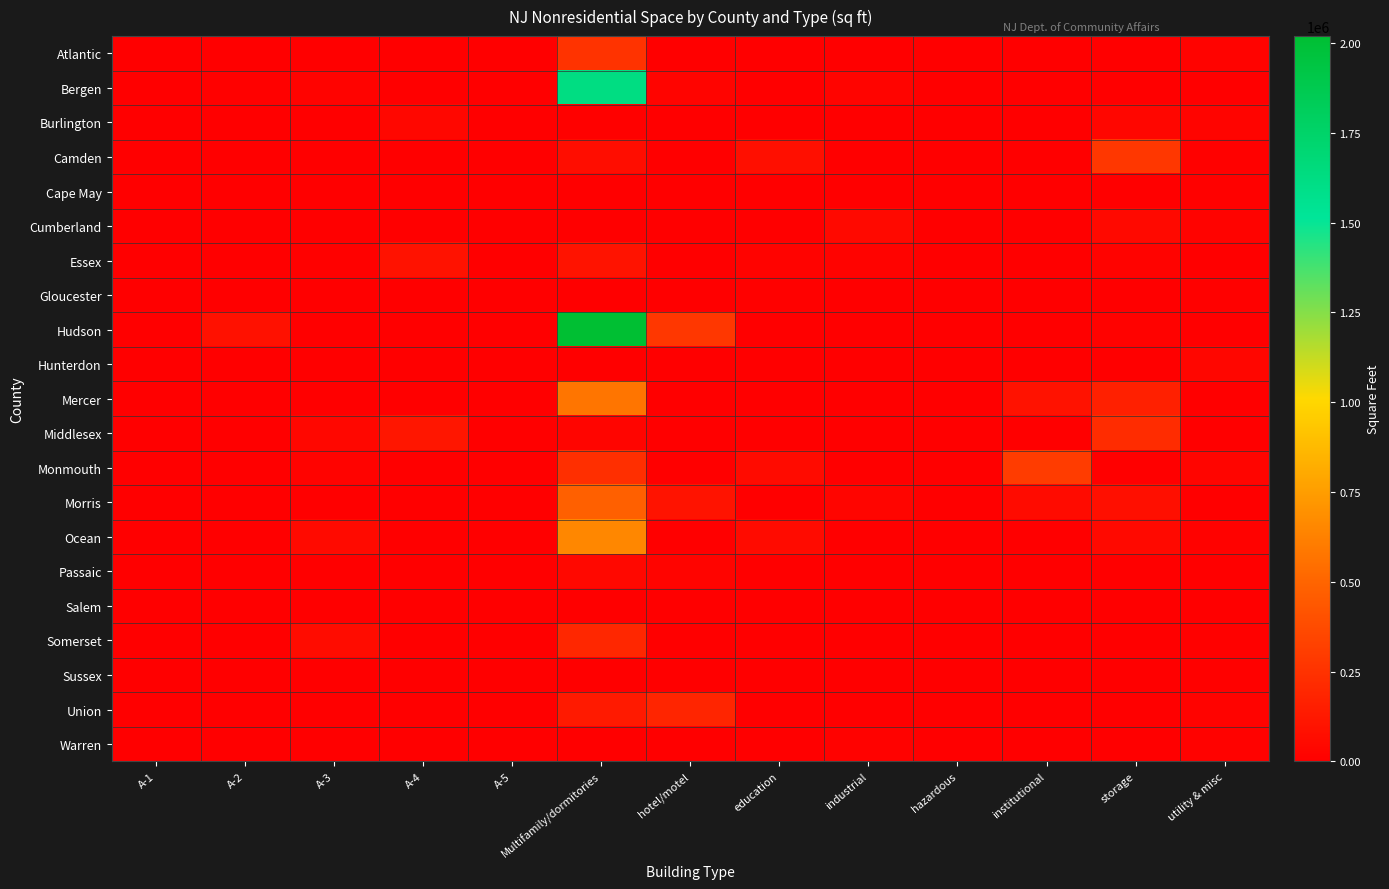

List the series in order of their peak value, highest first.

Hudson, Bergen, Ocean, Mercer, Morris, Monmouth, Camden, Atlantic, Middlesex, Somerset, Union, Essex, Cumberland, Passaic, Burlington, Hunterdon, Warren, Cape May, Sussex, Gloucester, Salem